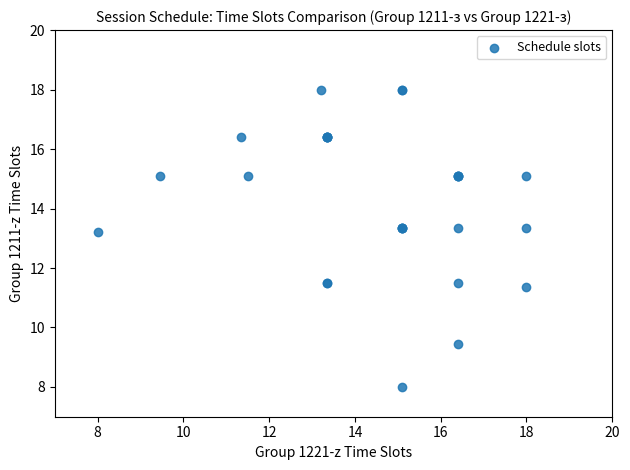

What Y value in the scatter plot is closest to 13?

13.2